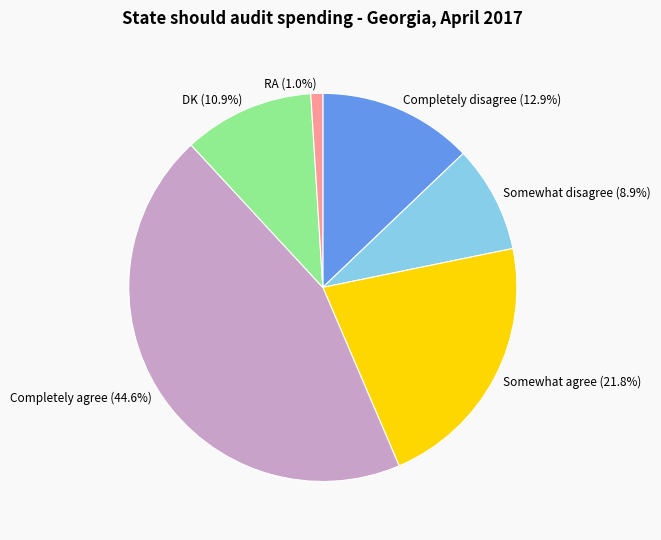

To the nearest percent, what portion does Completely agree represent?

45%